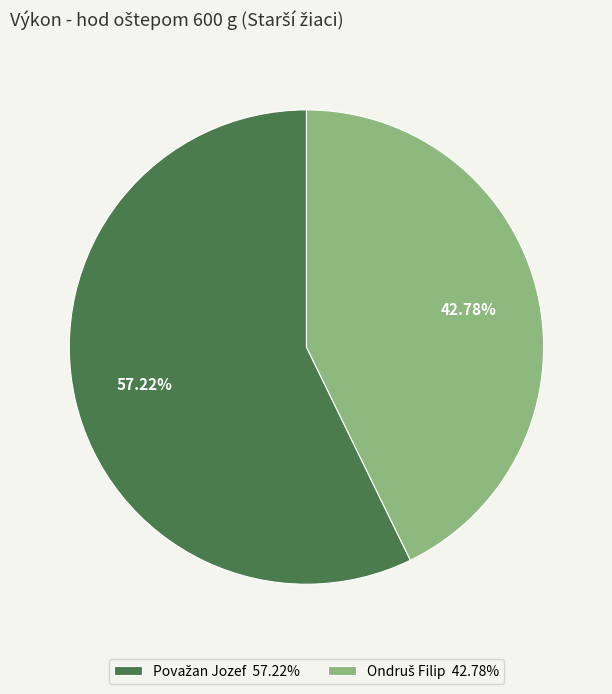

How many slices are in this pie chart?

2